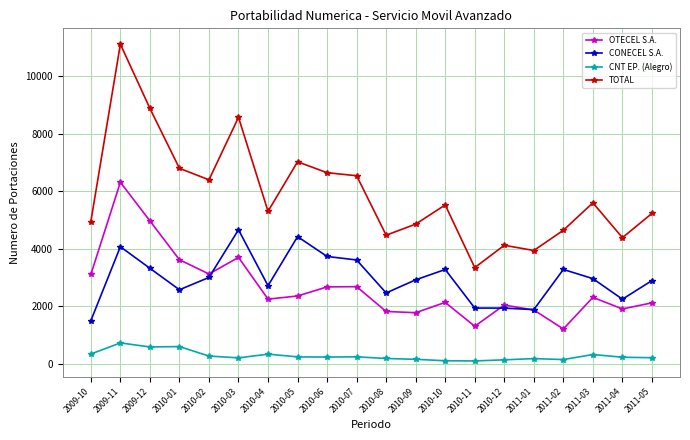

At which category does OTECEL S.A. reach its first local peak?

2009-11